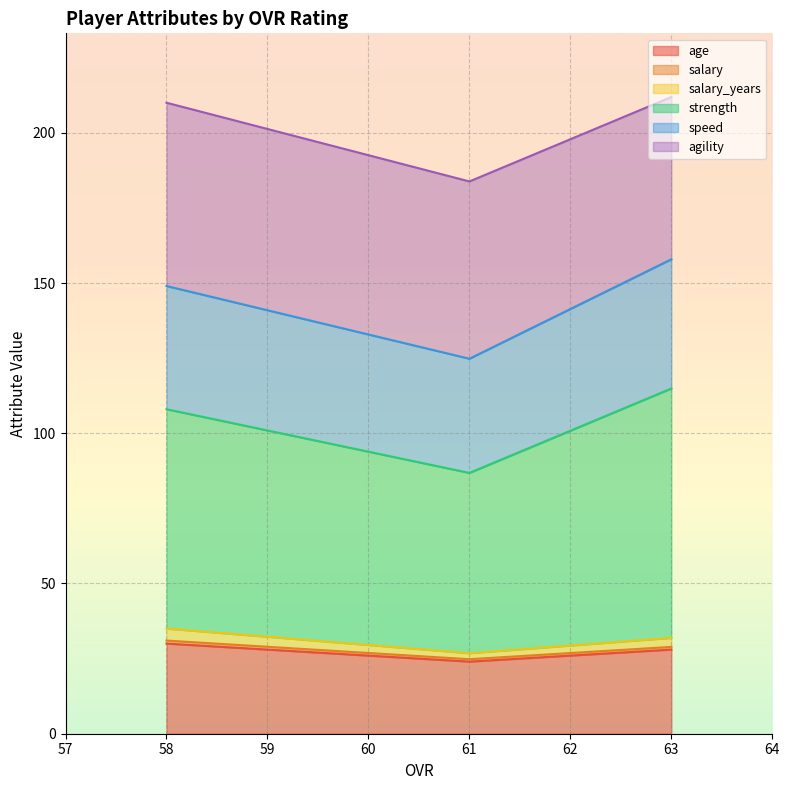

What is the highest value of the age series?

30.0